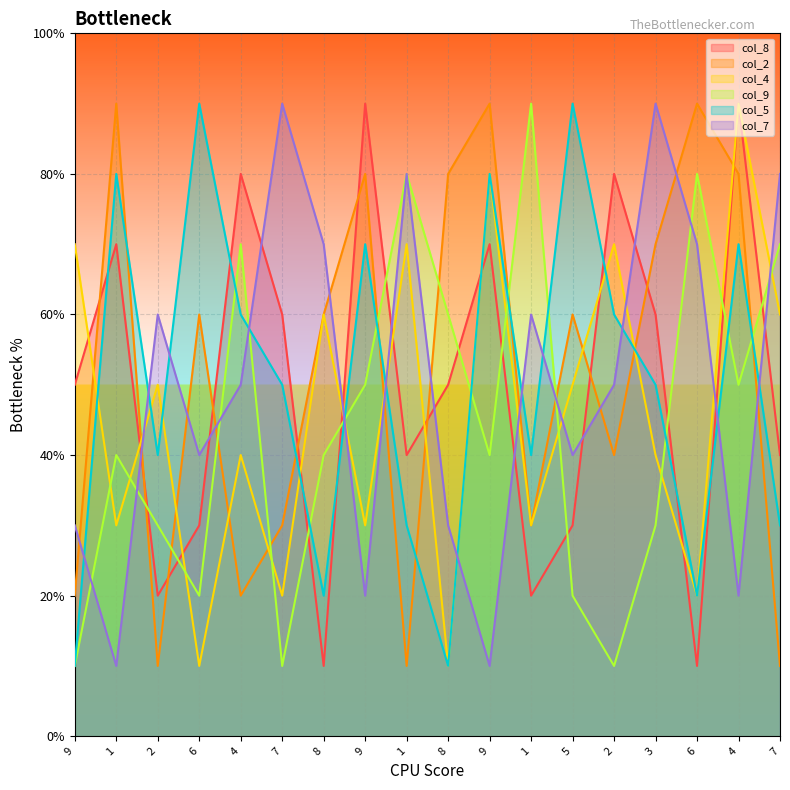

Which series has the largest total across all categories?

col_2